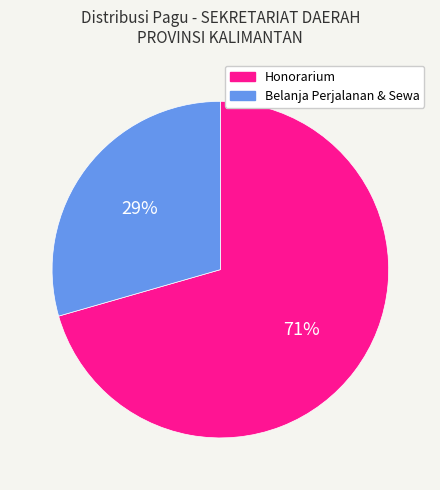

Does Belanja Perjalanan & Sewa represent more than half of the total?

No